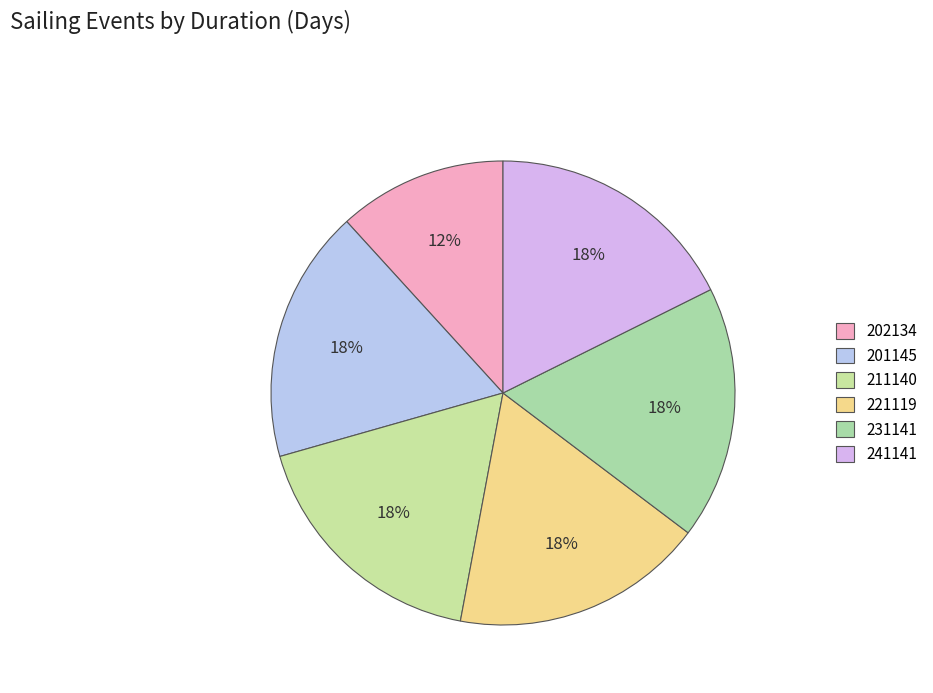

How many segments does this pie chart have?

6